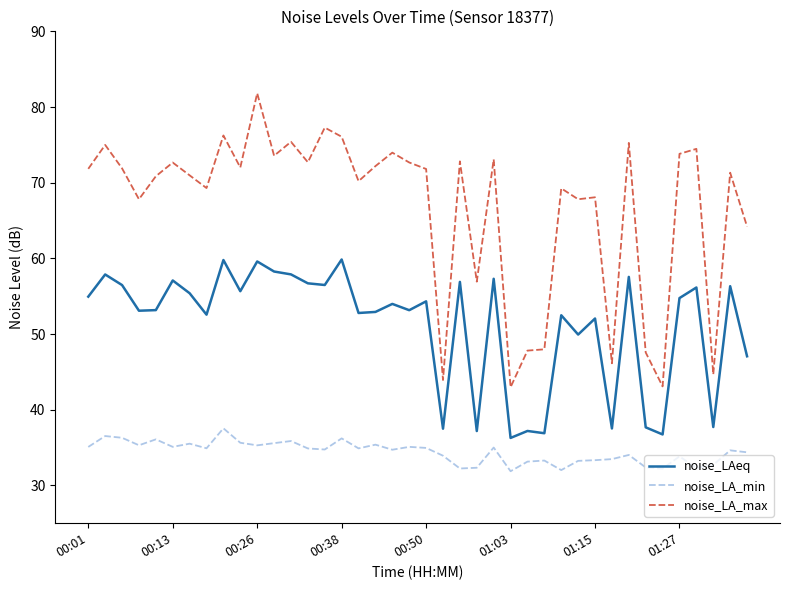

True or false: noise_LA_min and noise_LAeq cross at least once.

False